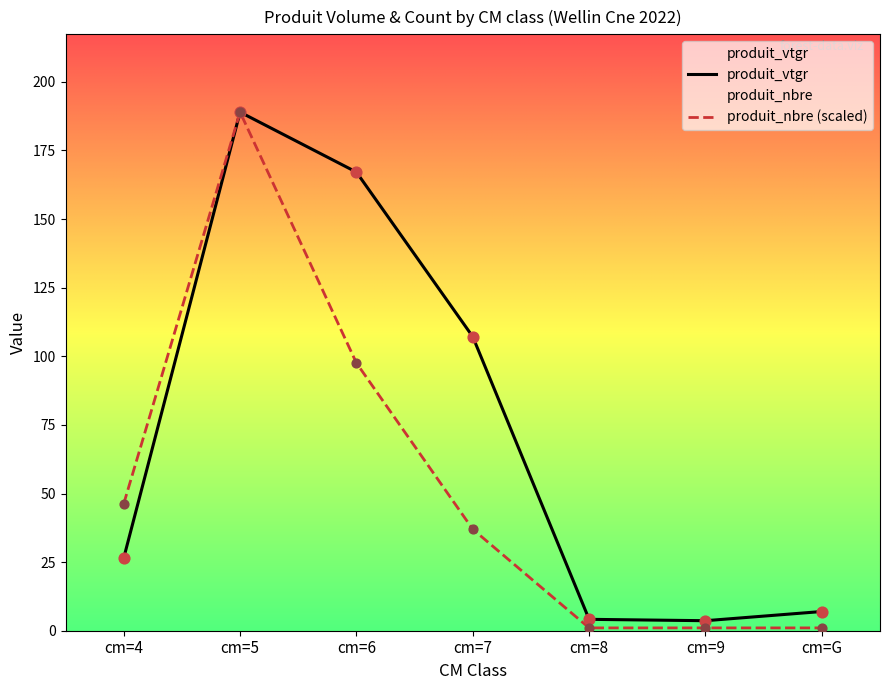

What is the total value across all series at cm=7?

144.1